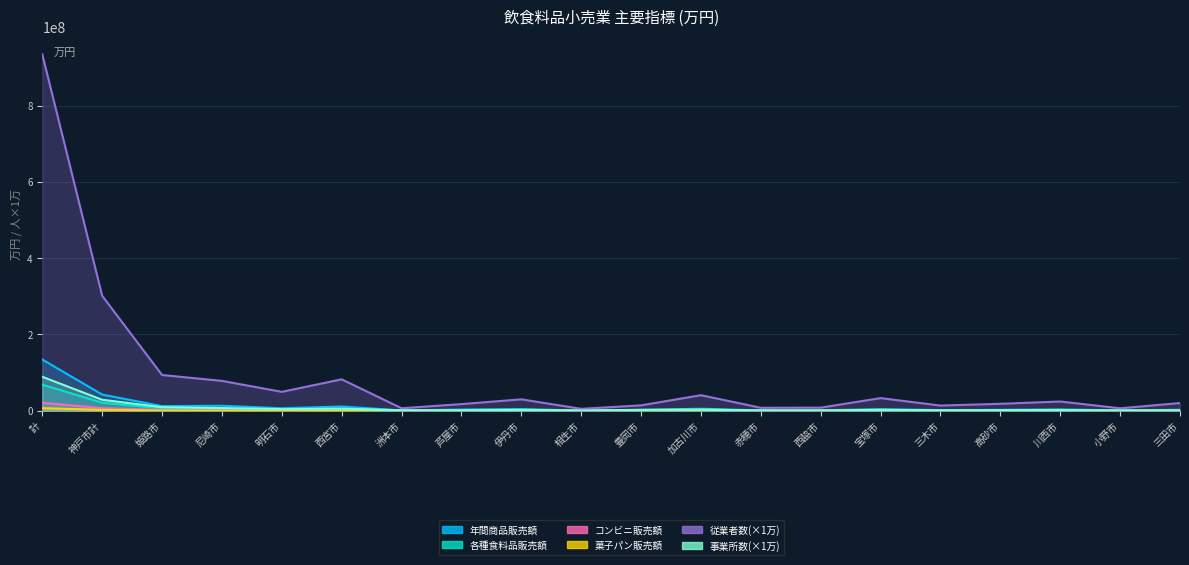

How many data points in コンビニ販売額 are above 608841?

9